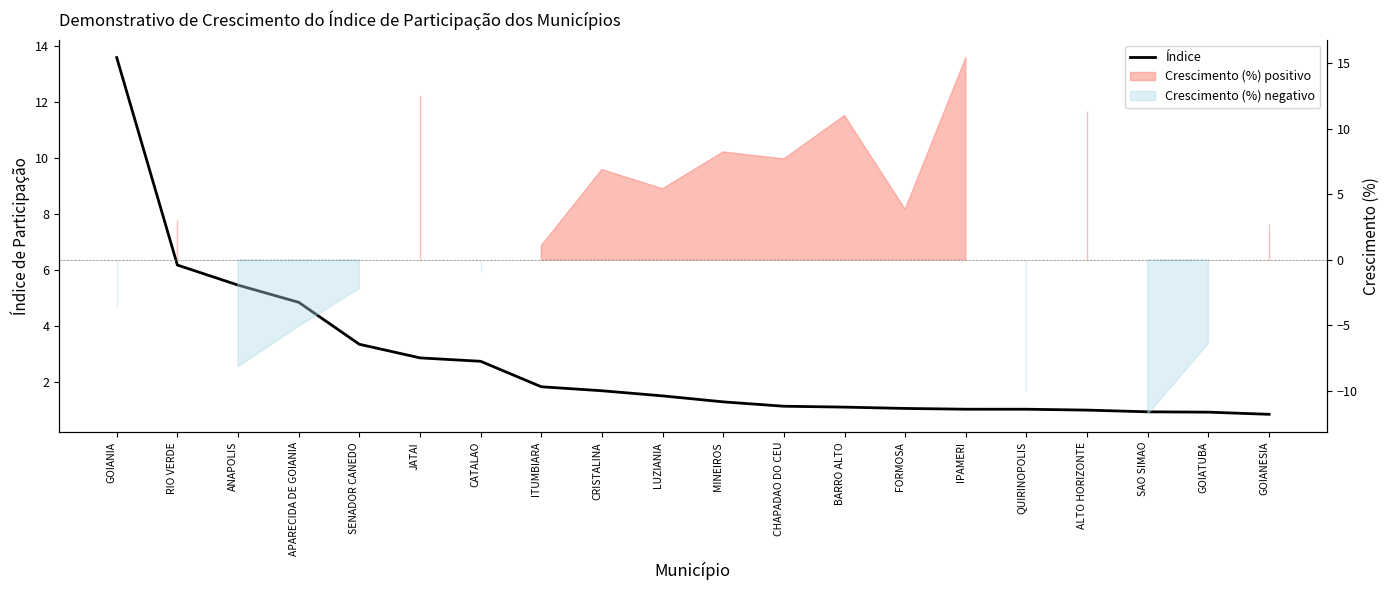

At which label does the data first exceed 1?

GOIANIA